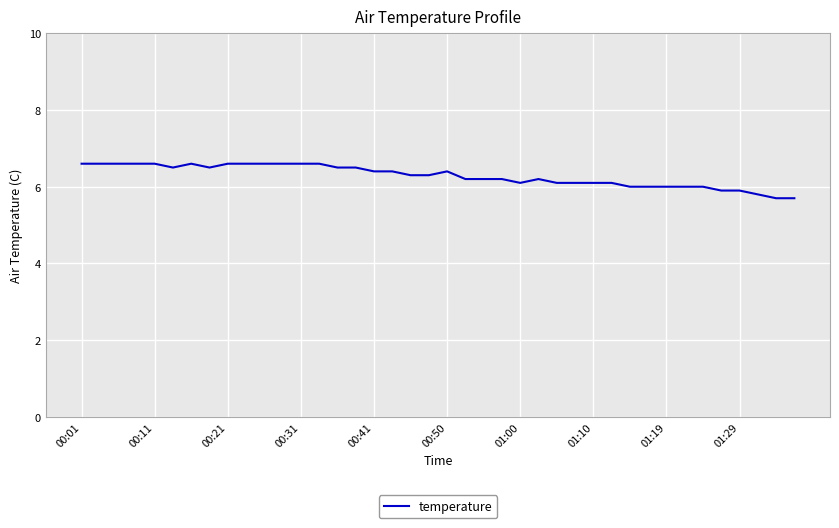

What is the difference between the maximum and minimum values?

0.9